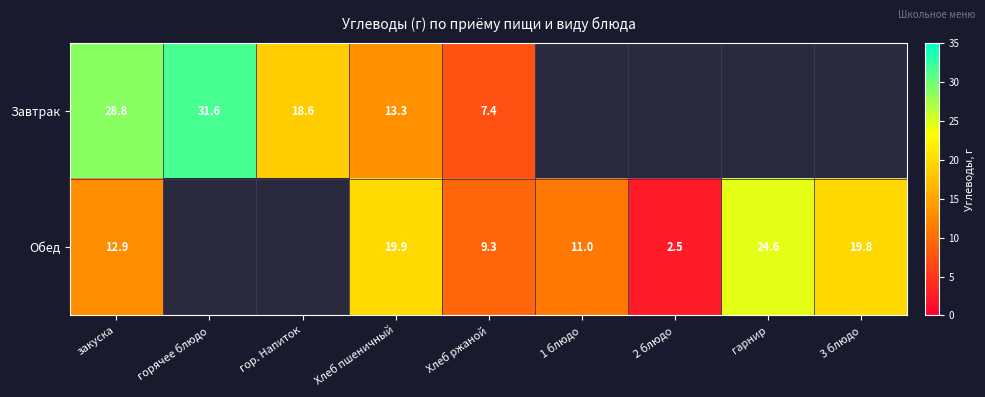

Count the number of data series in this chart.

2